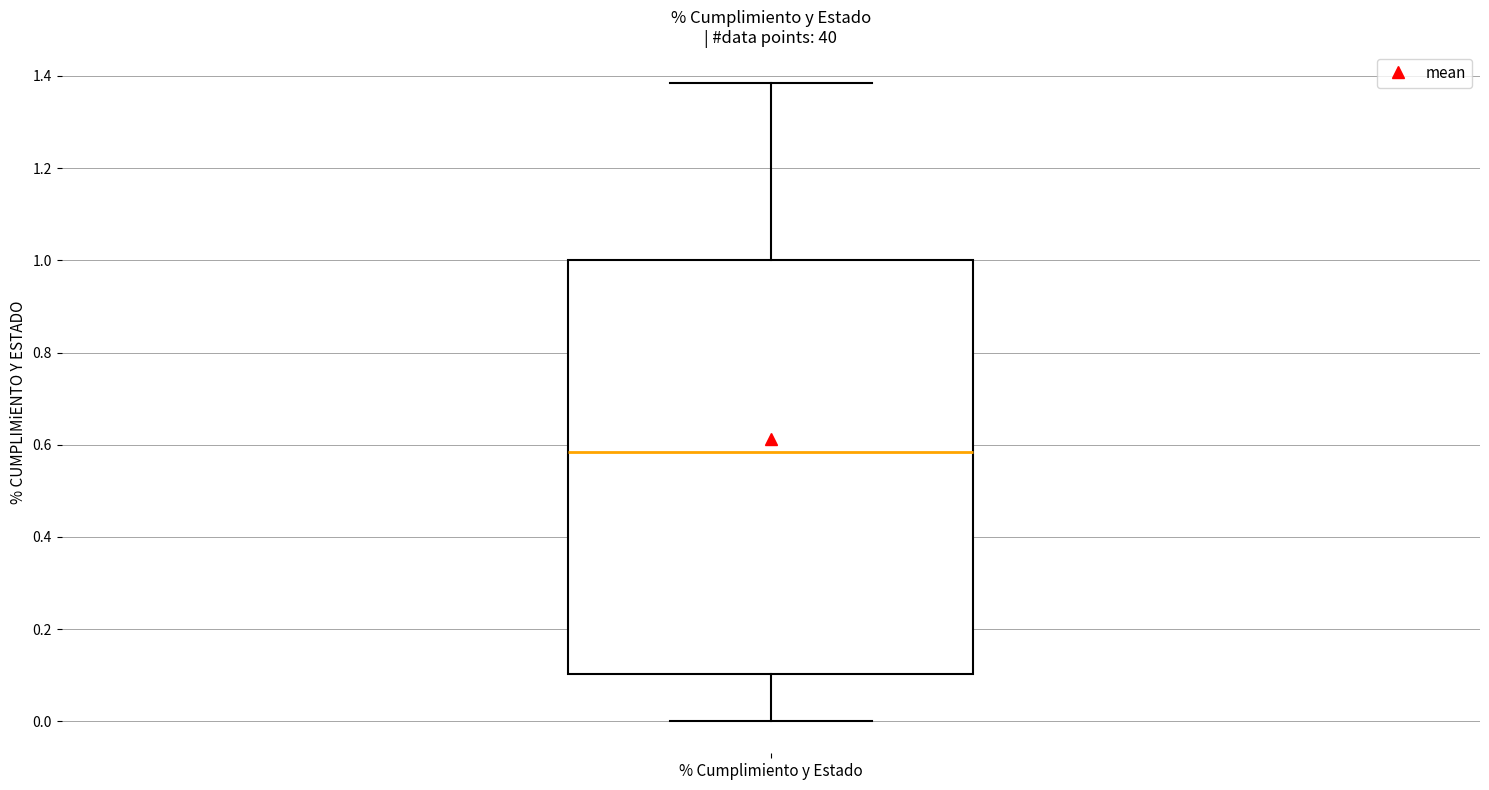

Where is the lower edge of the box for % Cumplimiento y Estado on the y-axis? The values are not printed on the chart, so give them approximately, as read against the axis.

0.10